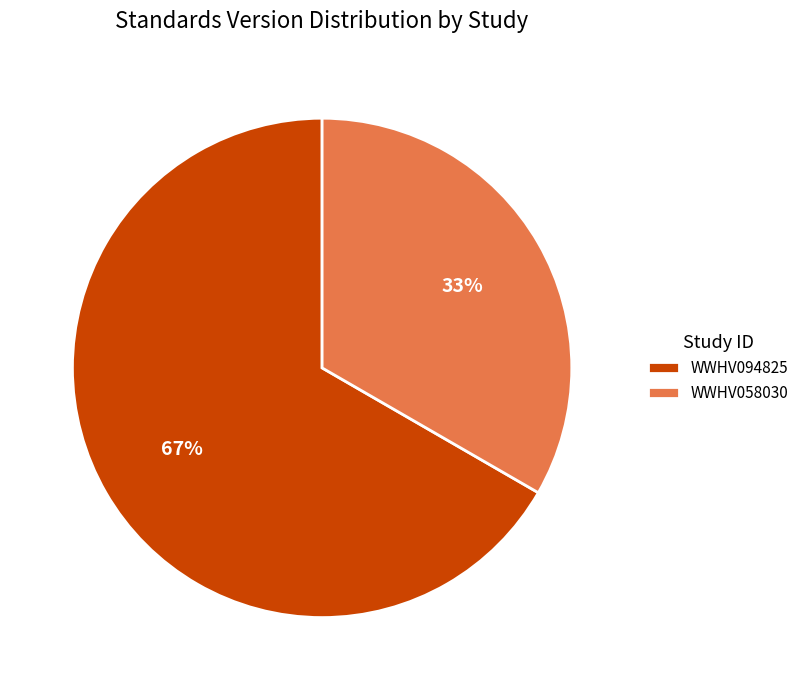

True or false: WWHV094825 accounts for 67% of the total.

True